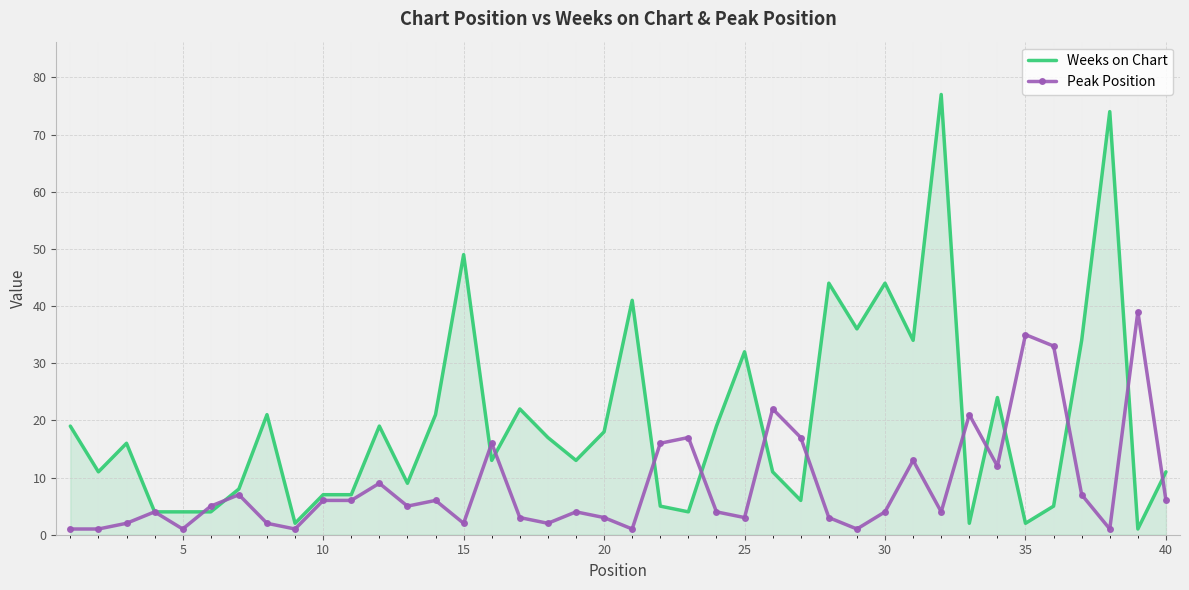

Rank the series by their average value, from lowest to highest.

Peak Position, Weeks on Chart